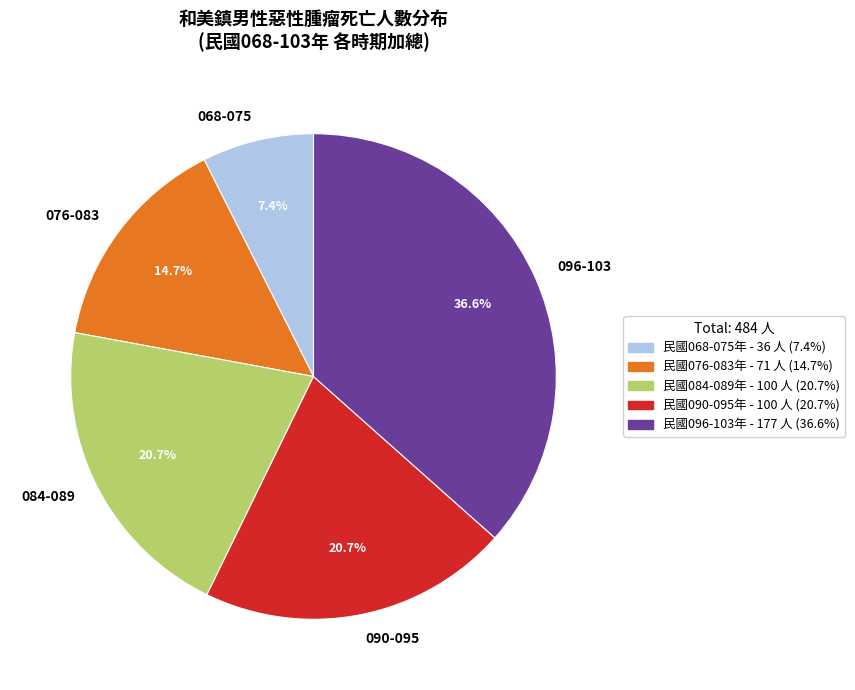

Which slice is the smallest?

068-075